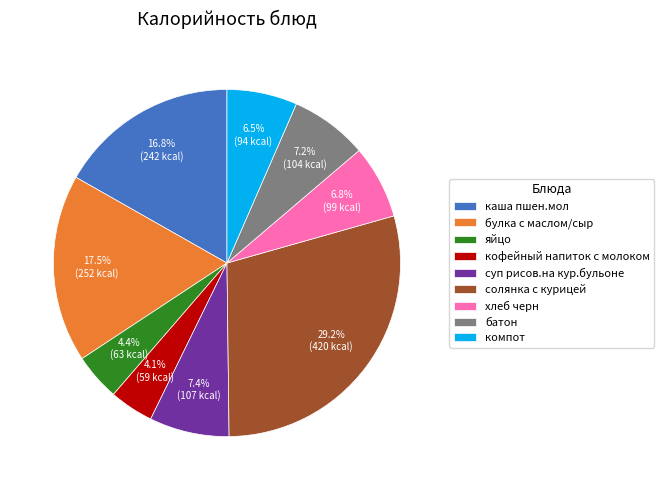

Does any single category account for the majority?

No